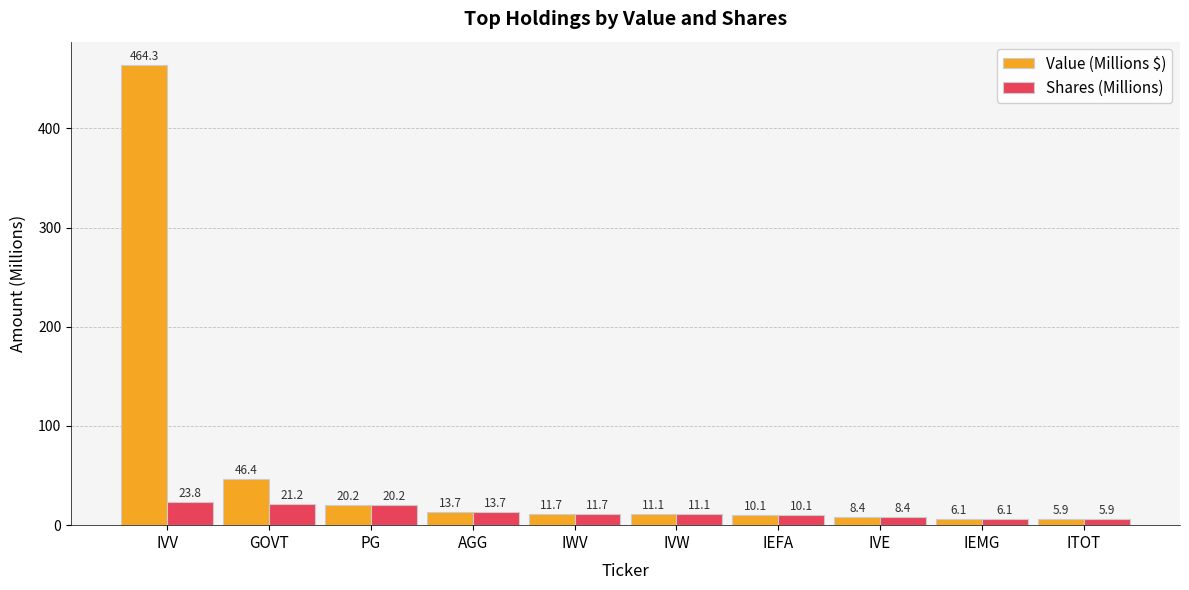

What is the average value of the Shares (Millions) series?

13.2